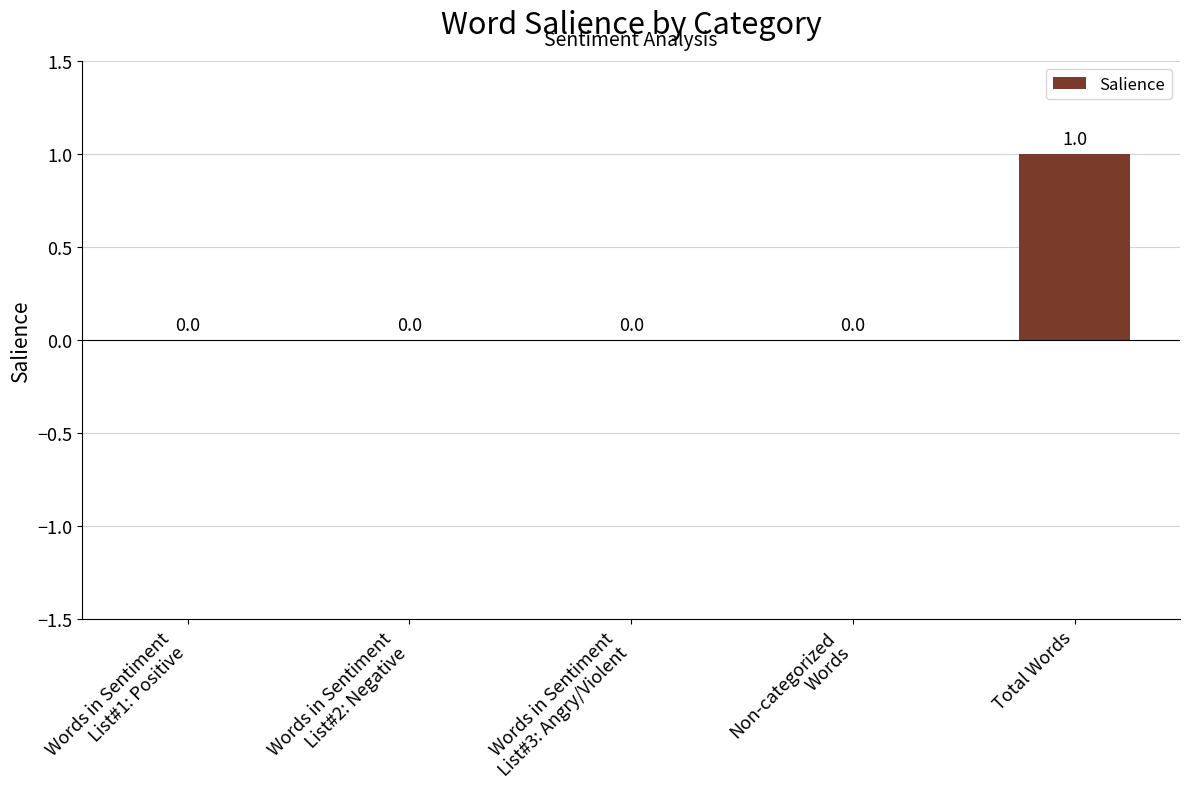

Reading right to left, list all the values displayed in this chart.

1	0	0	0	0